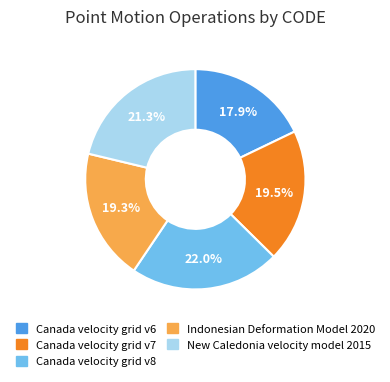

Do Canada velocity grid v8 and New Caledonia velocity model 2015 together represent more than half of the pie?

No